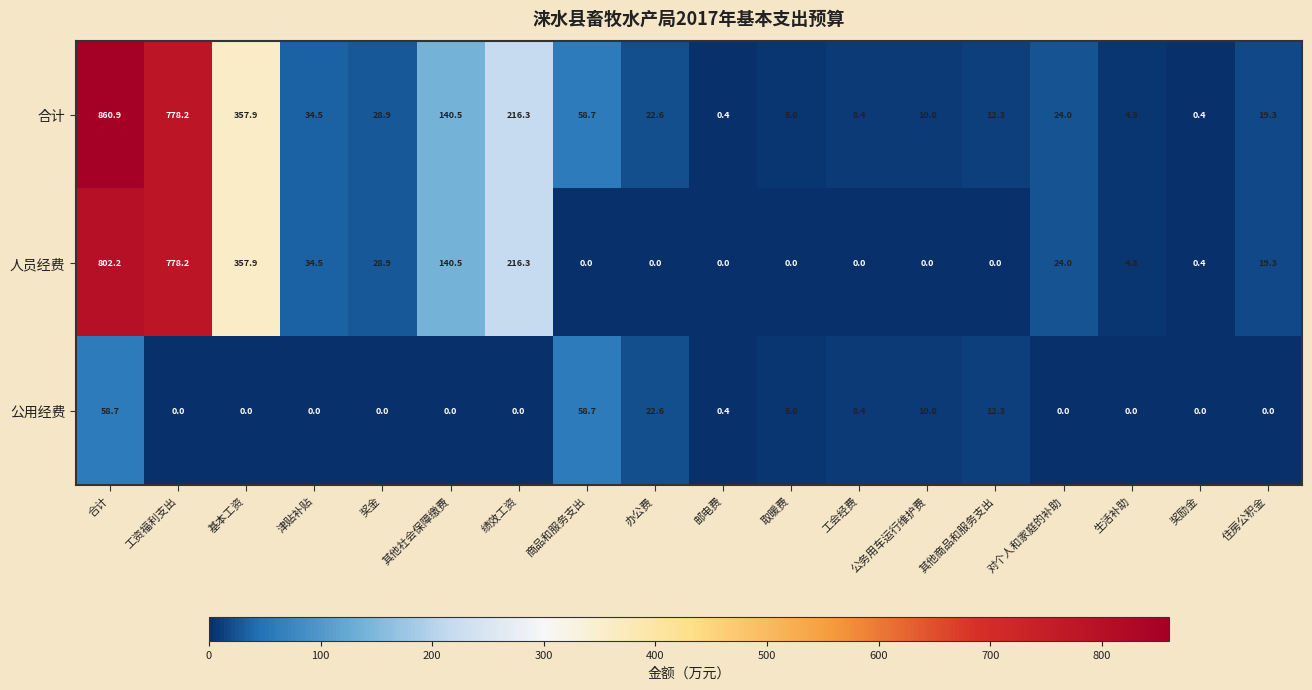

At which category is the sum across all series the highest?

合计